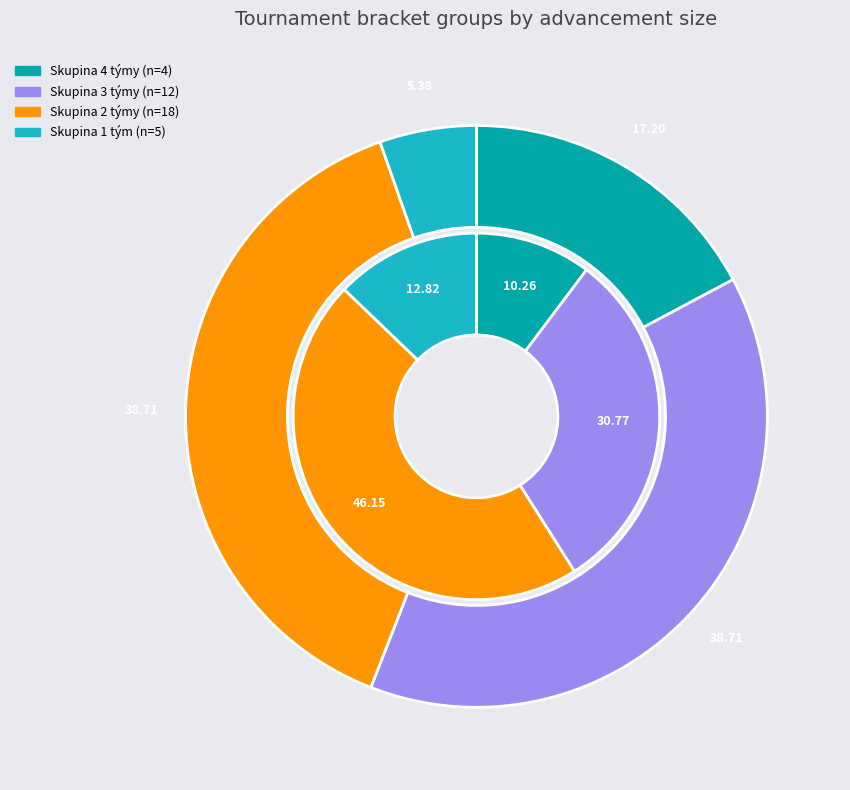

Is Postupuje 1 the majority of the pie?

No